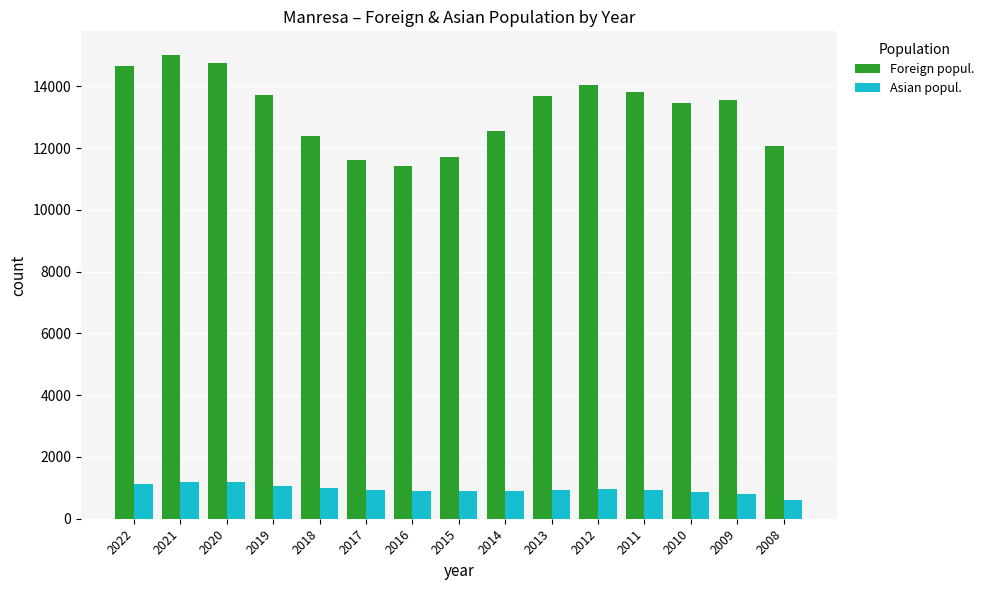

True or false: Foreign popul. has a value of 16151 at 2016.

False